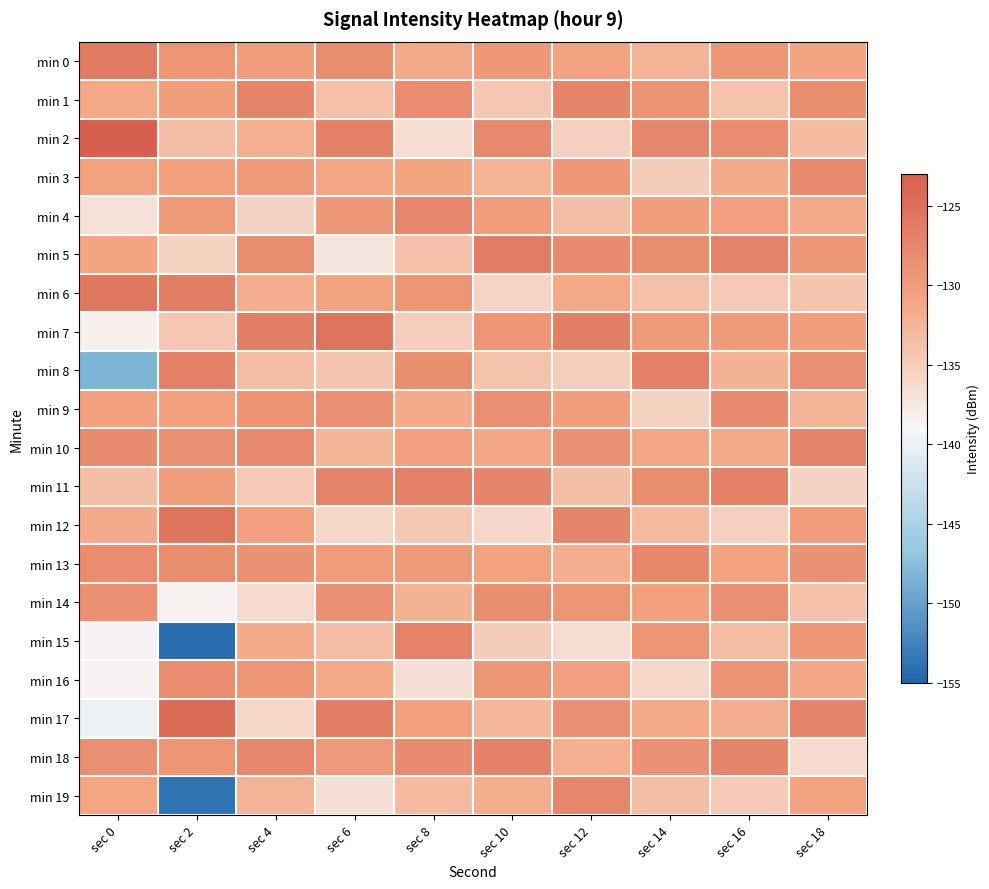

What is the total value across all series at sec 6?

-2618.7